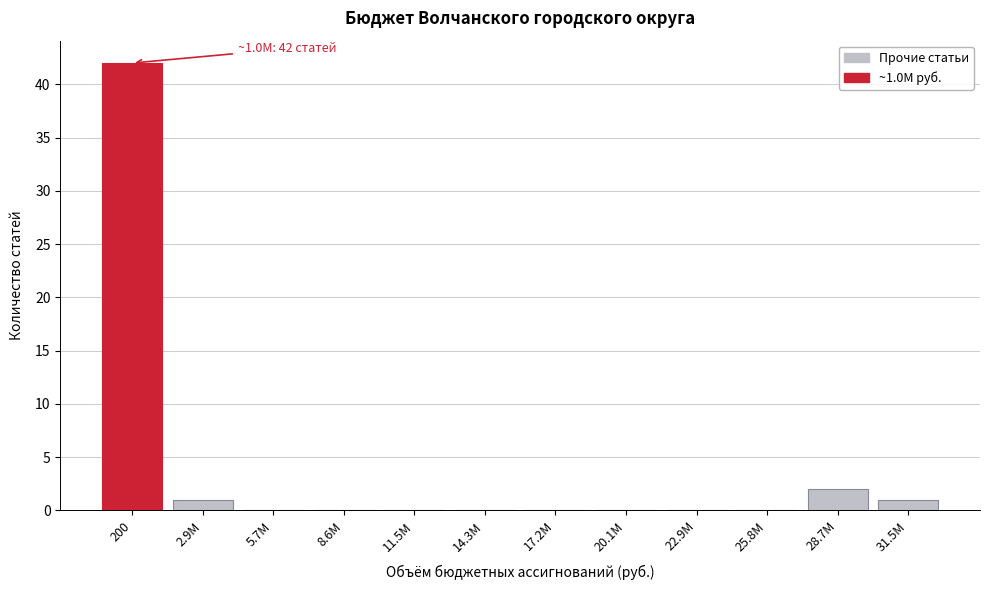

Reading right to left, list all the values displayed in this chart.

31.5М=1	28.7М=2	25.8М=0	22.9М=0	20.1М=0	17.2М=0	14.3М=0	11.5М=0	8.6М=0	5.7М=0	2.9М=1	200=42